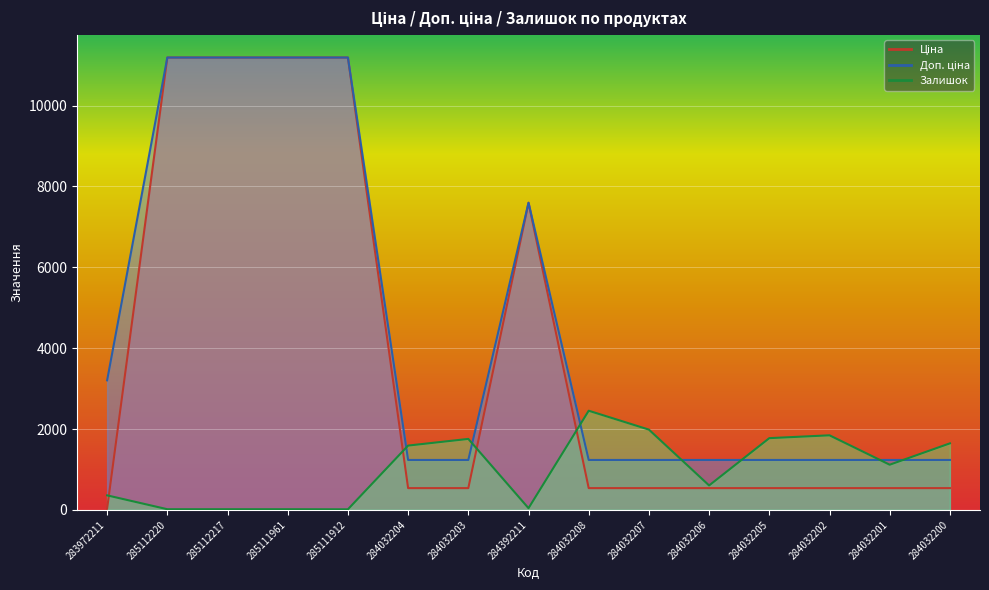

How many times do Ціна and Залишок cross each other?

4